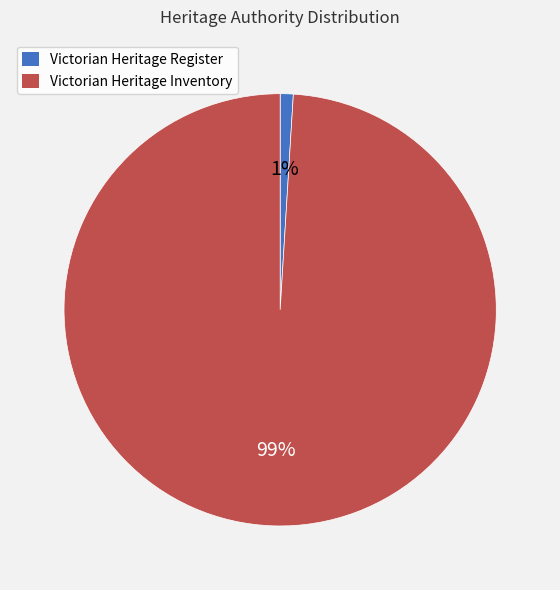

Rank the categories by value from lowest to highest.

Victorian Heritage Register, Victorian Heritage Inventory